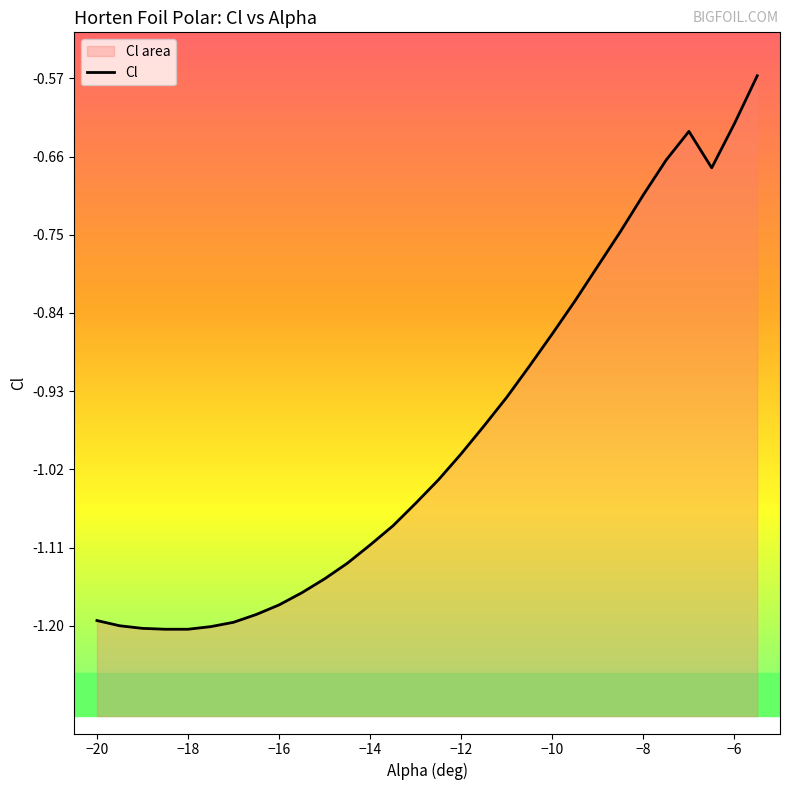

List the labels in order of value, smallest first.

-18.5, -18, -19, -17.5, -19.5, -17, -20, -16.5, -16, -15.5, -15, -14.5, -14, -13.5, -13, -12.5, -12, -11.5, -11, -10.5, -10, -9.5, -9, -8.5, -8, -6.5, -7.5, -7, -6, -5.5